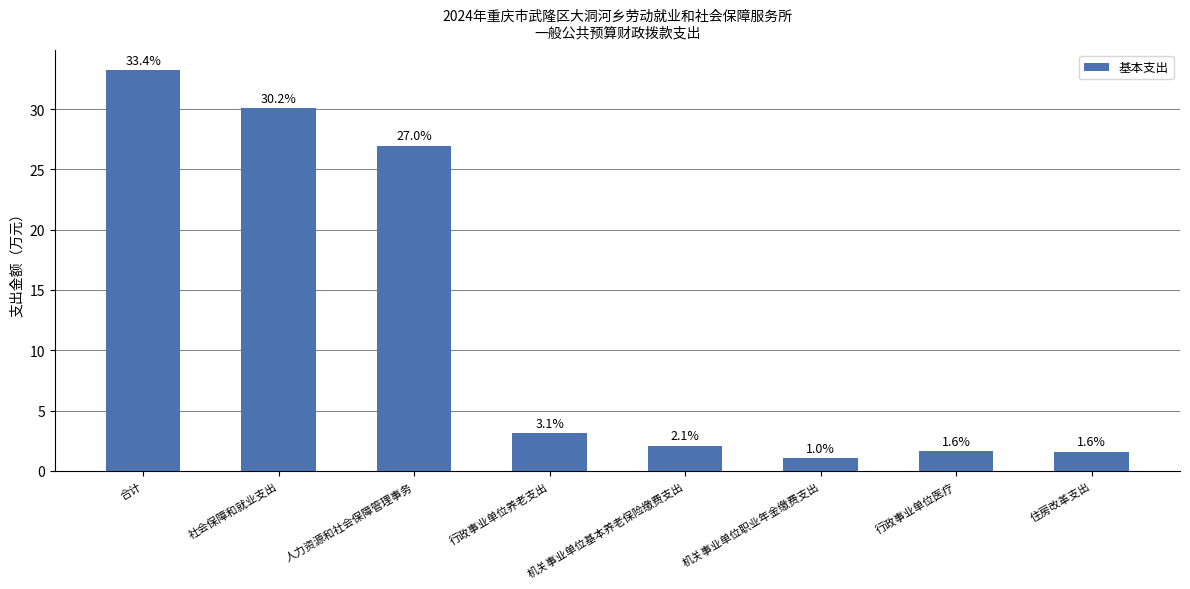

Which label corresponds to the largest value in the chart?

合计